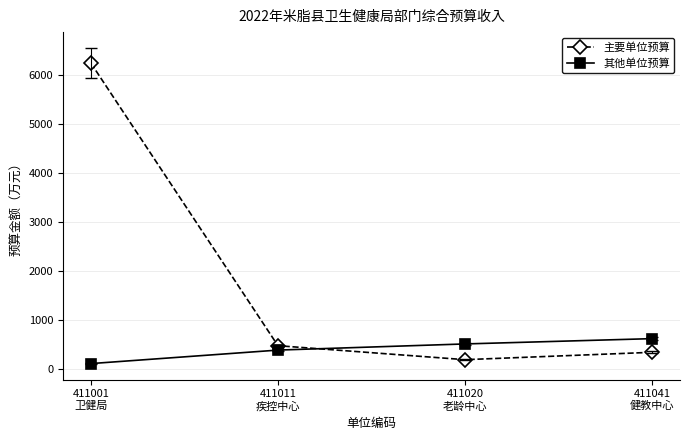

Reading right to left, list all the values displayed in this chart.

主要单位预算: 334.4	184.1	469.2	6232.7
其他单位预算: 613.1	505.0	379.5	104.3